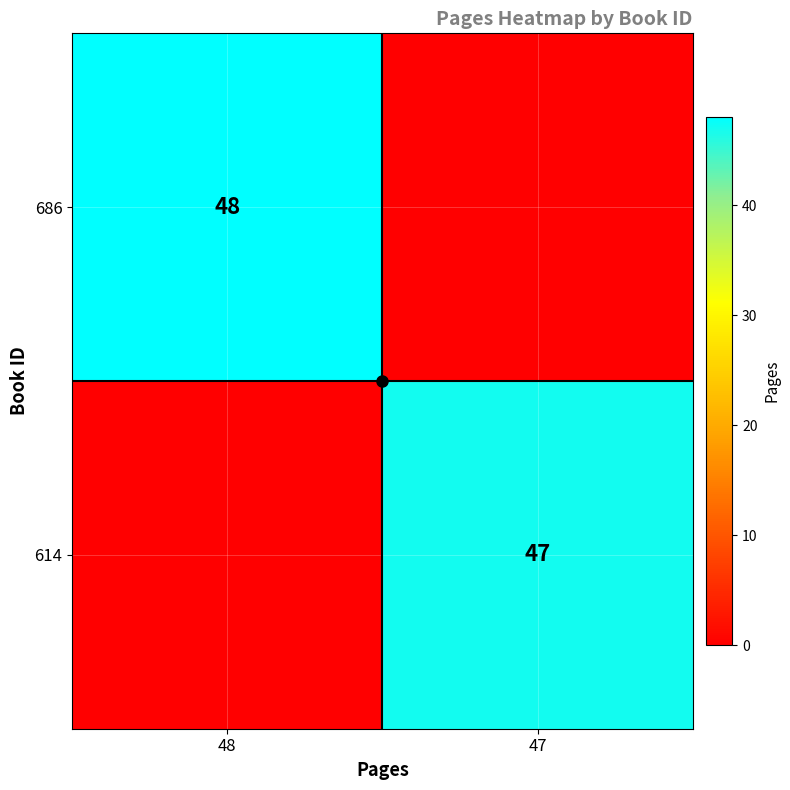

At which category is the sum across all series the highest?

48